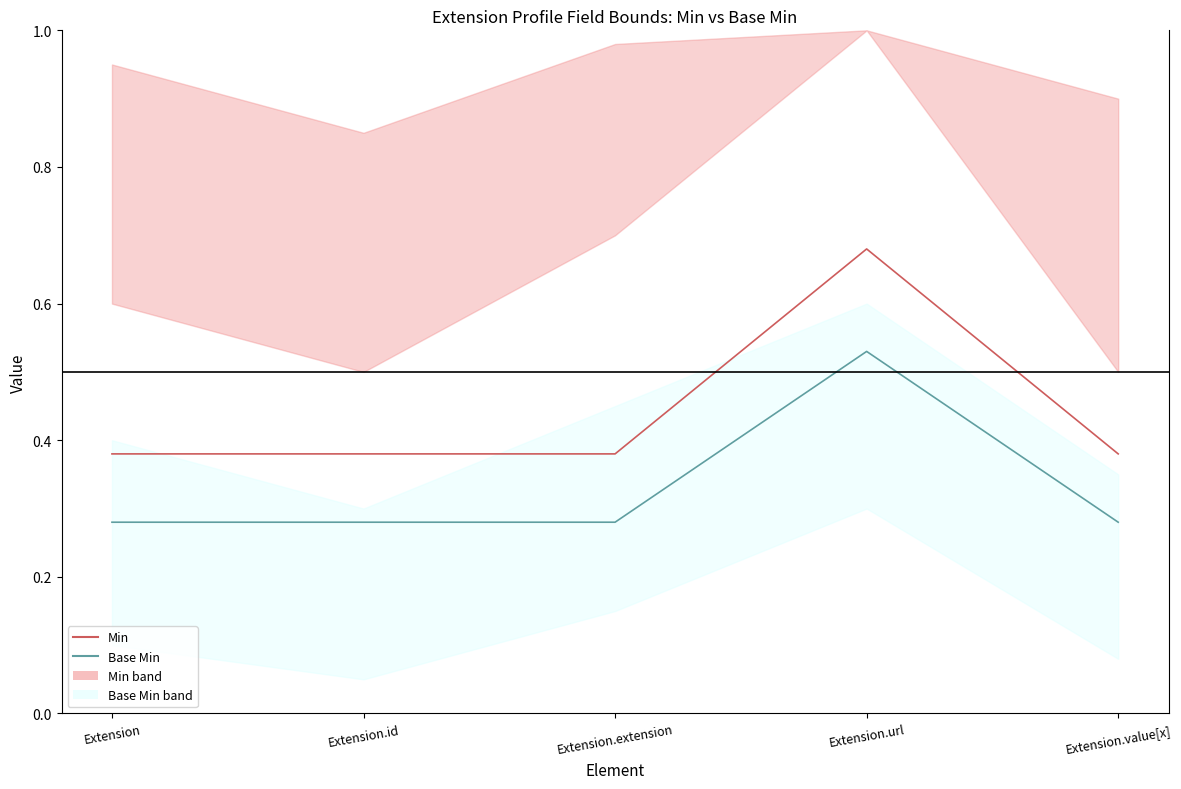

What is the approximate value of Min at Extension.extension?

0.4